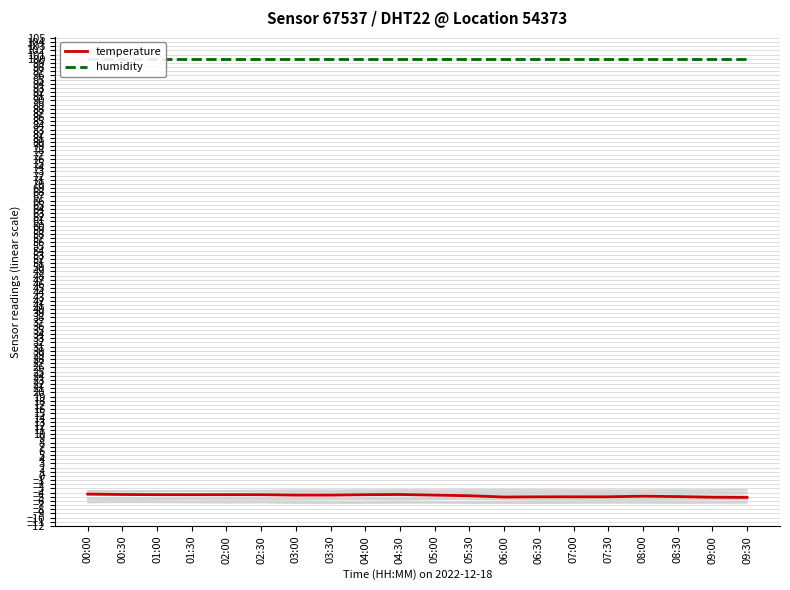

Which has a higher value, 03:00 or 04:30?

04:30